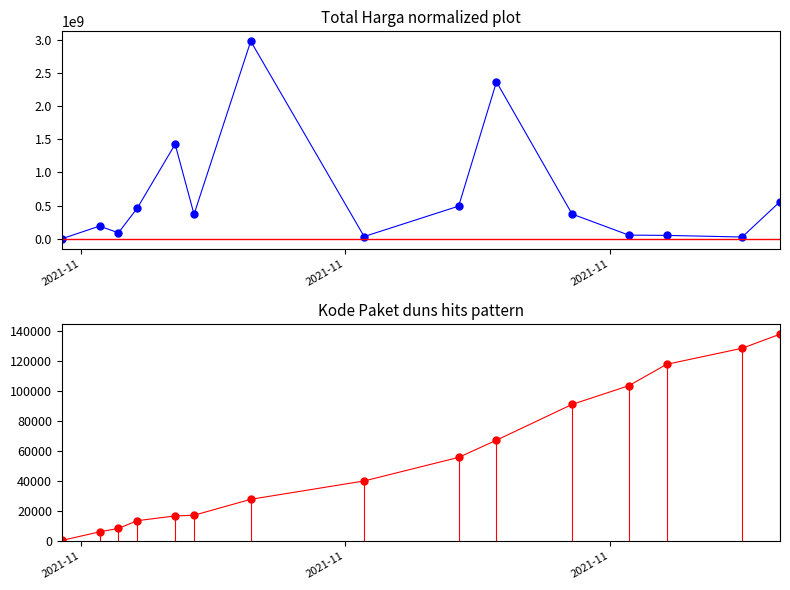

How many interior local valleys does the Total Harga series have?

4